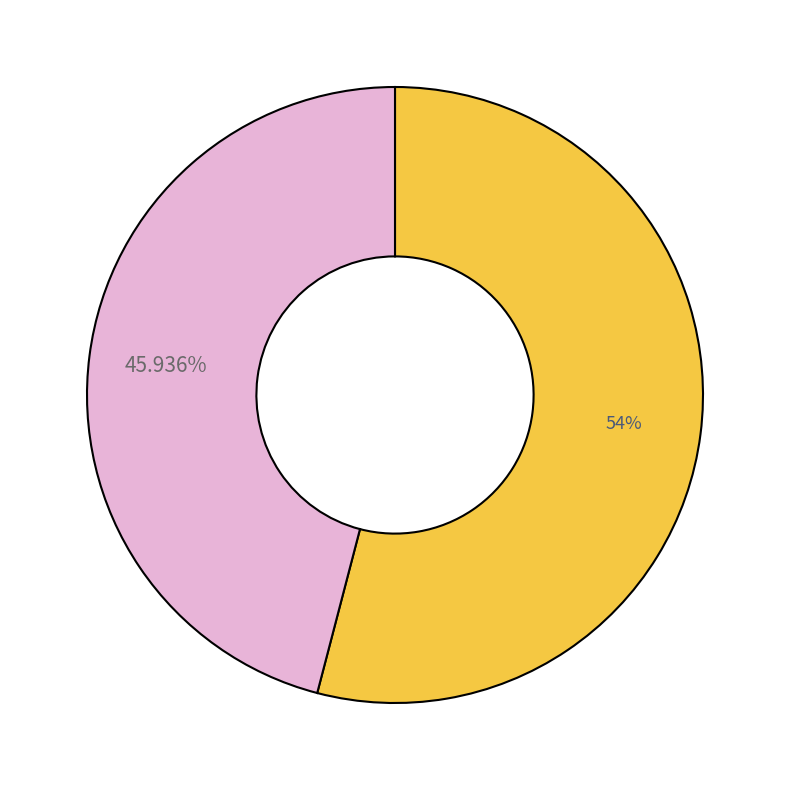

Is there any slice that represents more than half of the pie?

Yes